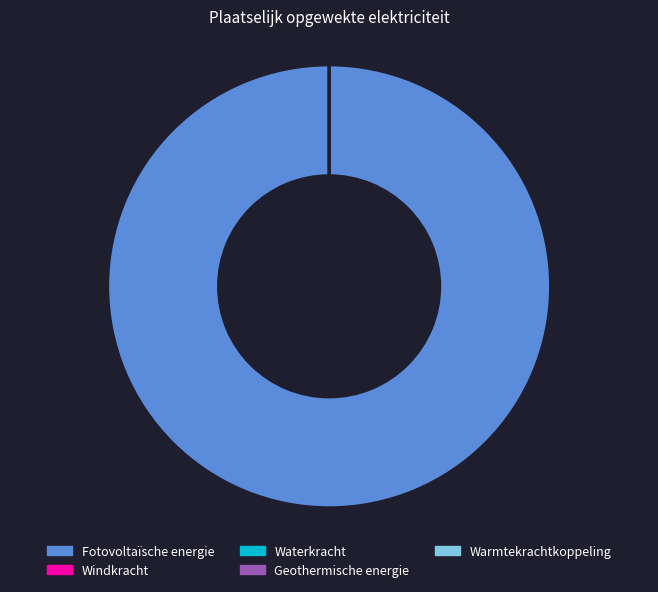

Is there a majority slice in this chart?

Yes